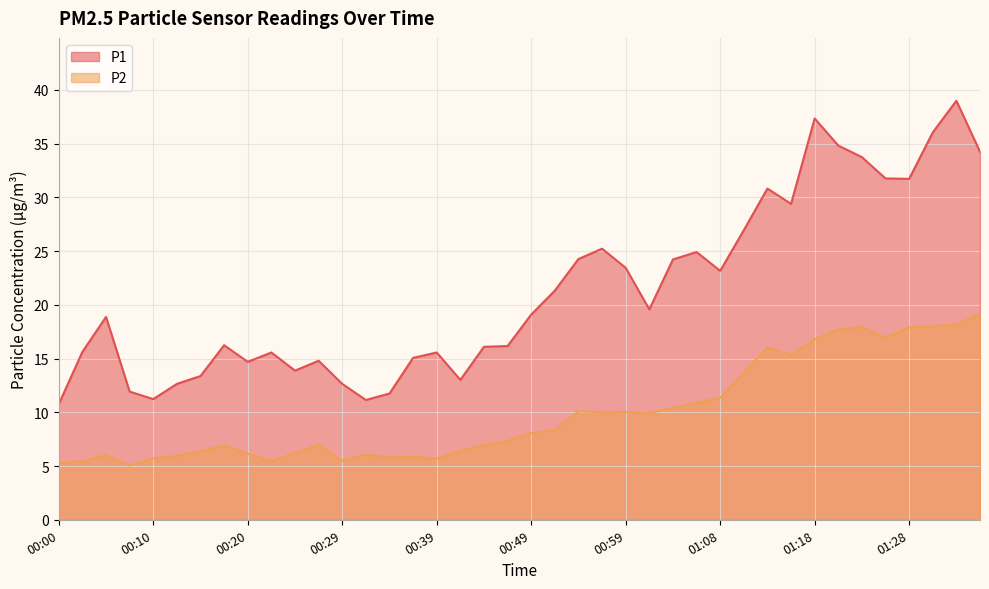

How many values in the P1 series exceed 19?

20